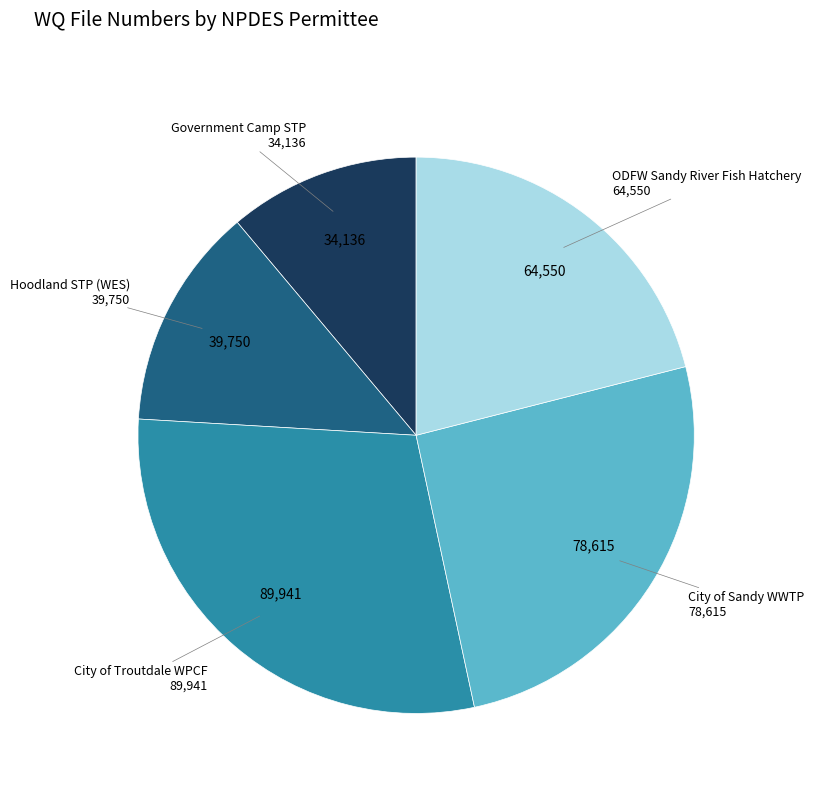

Approximately how many times larger is the value at Government Camp STP compared to Hoodland STP (WES)?

0.9